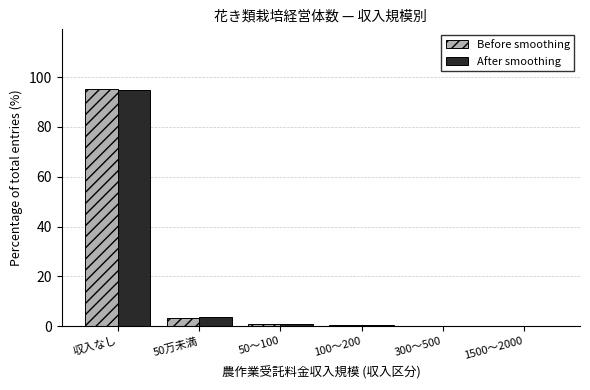

At which label is After smoothing closest to 47?

50万未満